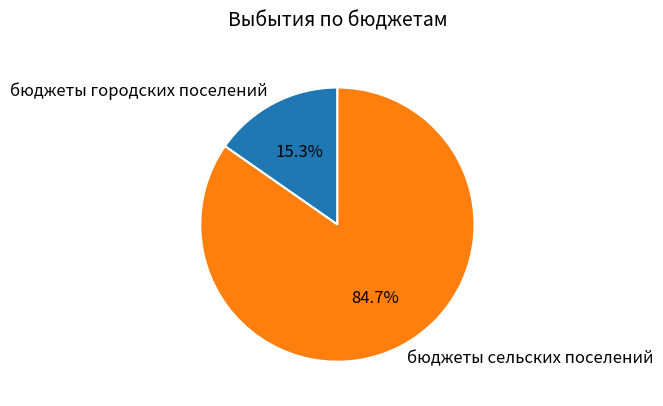

How many segments does this pie chart have?

2